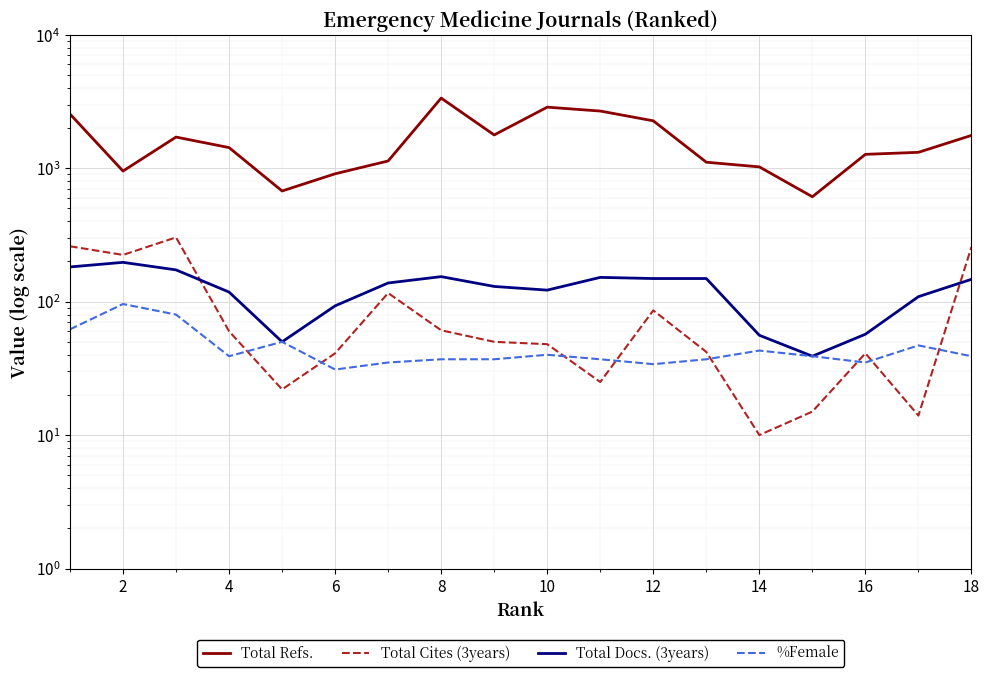

Count the number of data series in this chart.

4